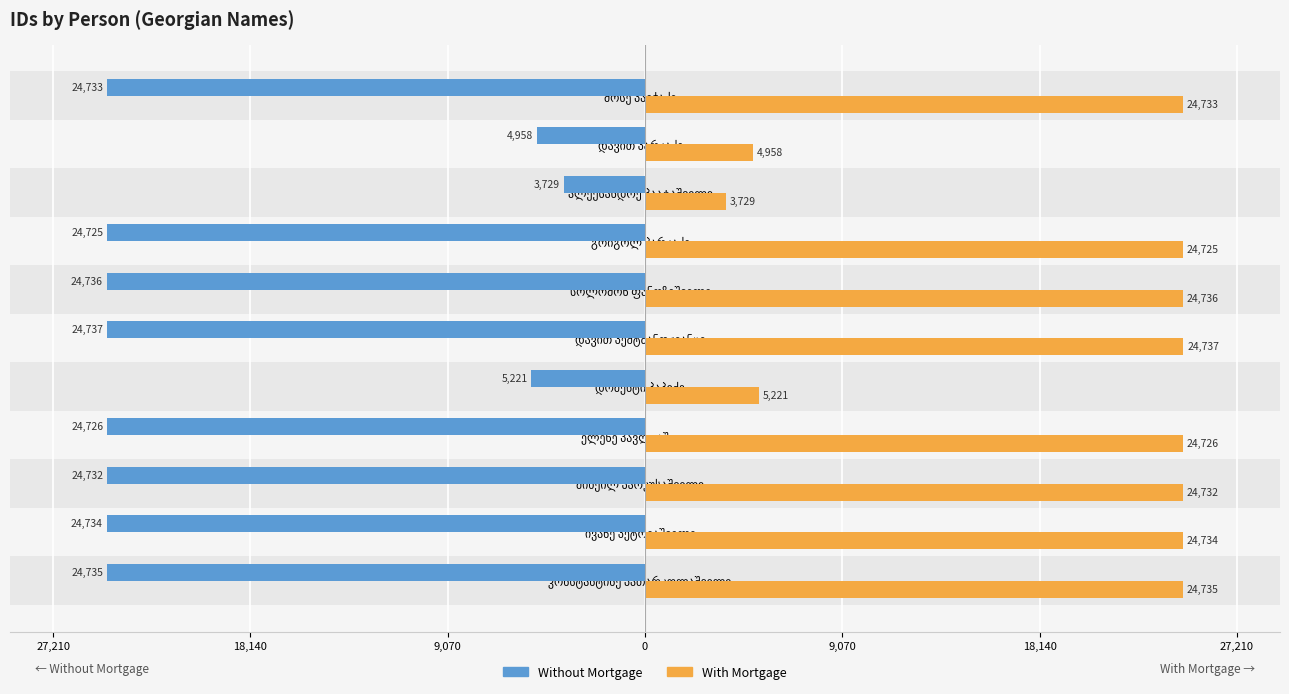

What is the difference between the maximum and minimum values in the With Mortgage series?

21008